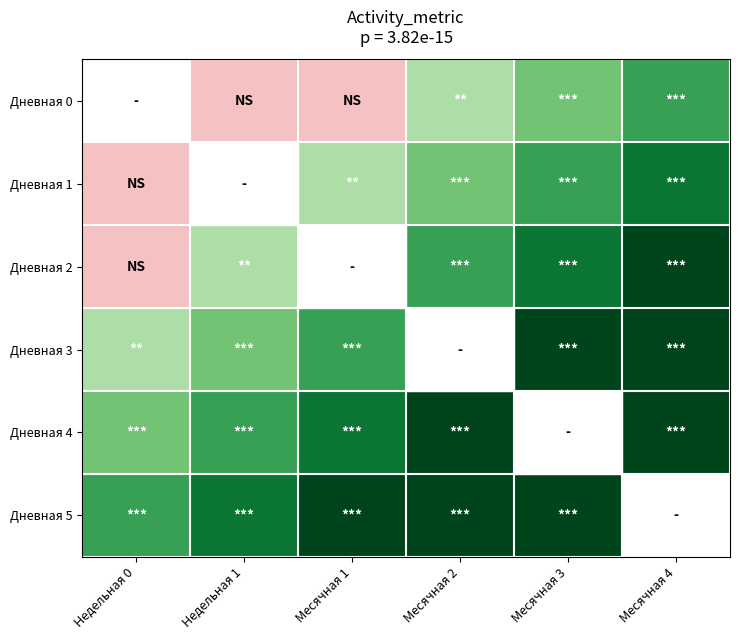

Which series has the largest total across all categories?

Дневная 5